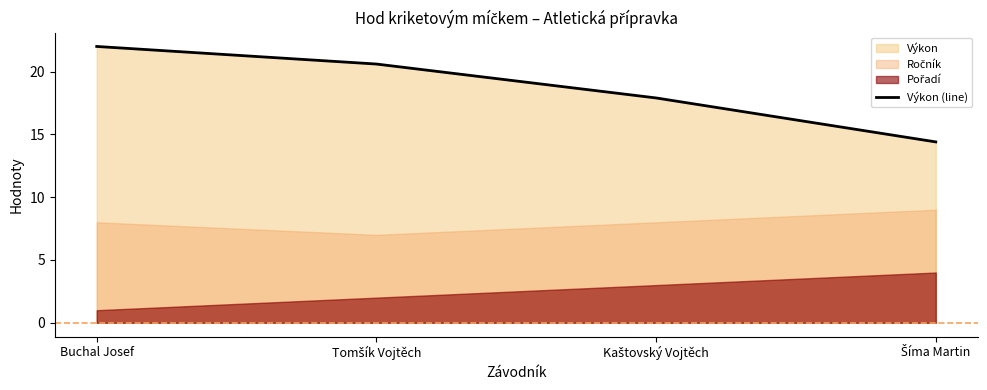

How many lines are shown in the chart?

1